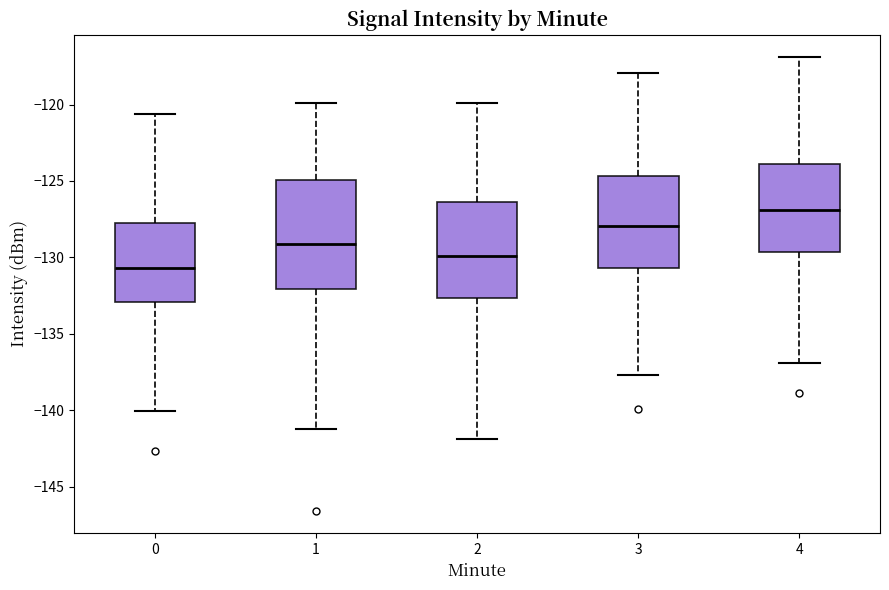

Reading left to right, transcribe this box plot: for each box, give where its median line is, the range the box spans, and where its two whiskers end, as read against the y-axis. The values are not printed on the chart, so give them approximately, as read against the axis.

0: median -130.5, box -133.0 to -127.5, whiskers -140.0 to -120.5
1: median -129.0, box -132.0 to -125.0, whiskers -141.0 to -120.0
2: median -130.0, box -132.5 to -126.5, whiskers -142.0 to -120.0
3: median -128.0, box -130.5 to -124.5, whiskers -137.5 to -118.0
4: median -127.0, box -129.5 to -124.0, whiskers -137.0 to -117.0